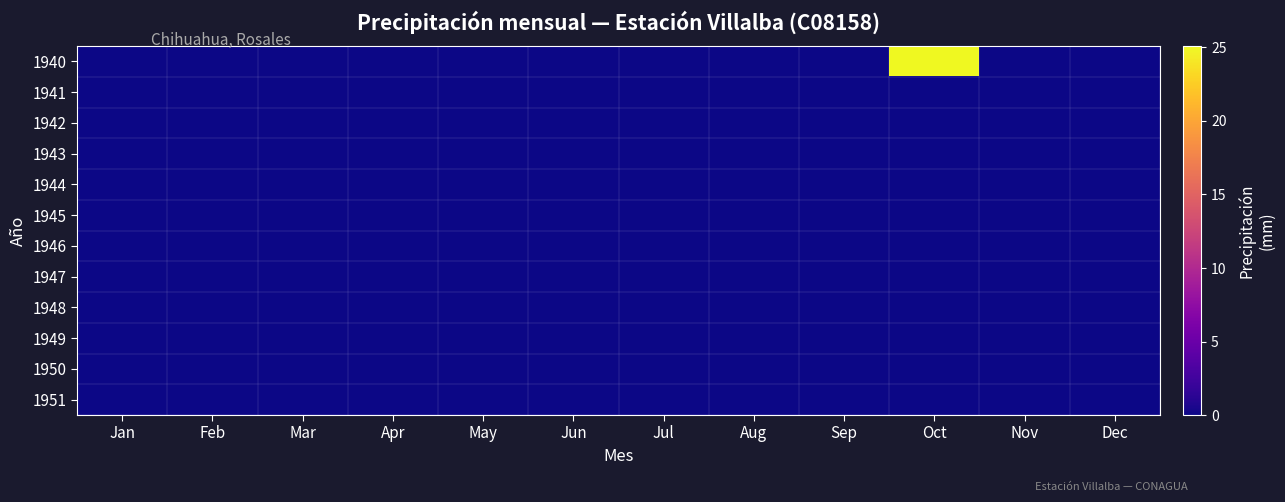

Reading right to left, transcribe all the data shown in this chart.

1940: Dec=0.0	Nov=0.0	Oct=25.1	Sep=0.0	Aug=0.0	Jul=0.0	Jun=0.0	May=0.0	Apr=0.0	Mar=0.0	Feb=0.0	Jan=0.0
1941: Dec=0.0	Nov=0.0	Oct=0.0	Sep=0.0	Aug=0.0	Jul=0.0	Jun=0.0	May=0.0	Apr=0.0	Mar=0.0	Feb=0.0	Jan=0.0
1942: Dec=0.0	Nov=0.0	Oct=0.0	Sep=0.0	Aug=0.0	Jul=0.0	Jun=0.0	May=0.0	Apr=0.0	Mar=0.0	Feb=0.0	Jan=0.0
1943: Dec=0.0	Nov=0.0	Oct=0.0	Sep=0.0	Aug=0.0	Jul=0.0	Jun=0.0	May=0.0	Apr=0.0	Mar=0.0	Feb=0.0	Jan=0.0
1944: Dec=0.0	Nov=0.0	Oct=0.0	Sep=0.0	Aug=0.0	Jul=0.0	Jun=0.0	May=0.0	Apr=0.0	Mar=0.0	Feb=0.0	Jan=0.0
1945: Dec=0.0	Nov=0.0	Oct=0.0	Sep=0.0	Aug=0.0	Jul=0.0	Jun=0.0	May=0.0	Apr=0.0	Mar=0.0	Feb=0.0	Jan=0.0
1946: Dec=0.0	Nov=0.0	Oct=0.0	Sep=0.0	Aug=0.0	Jul=0.0	Jun=0.0	May=0.0	Apr=0.0	Mar=0.0	Feb=0.0	Jan=0.0
1947: Dec=0.0	Nov=0.0	Oct=0.0	Sep=0.0	Aug=0.0	Jul=0.0	Jun=0.0	May=0.0	Apr=0.0	Mar=0.0	Feb=0.0	Jan=0.0
1948: Dec=0.0	Nov=0.0	Oct=0.0	Sep=0.0	Aug=0.0	Jul=0.0	Jun=0.0	May=0.0	Apr=0.0	Mar=0.0	Feb=0.0	Jan=0.0
1949: Dec=0.0	Nov=0.0	Oct=0.0	Sep=0.0	Aug=0.0	Jul=0.0	Jun=0.0	May=0.0	Apr=0.0	Mar=0.0	Feb=0.0	Jan=0.0
1950: Dec=0.0	Nov=0.0	Oct=0.0	Sep=0.0	Aug=0.0	Jul=0.0	Jun=0.0	May=0.0	Apr=0.0	Mar=0.0	Feb=0.0	Jan=0.0
1951: Dec=0.0	Nov=0.0	Oct=0.0	Sep=0.0	Aug=0.0	Jul=0.0	Jun=0.0	May=0.0	Apr=0.0	Mar=0.0	Feb=0.0	Jan=0.0